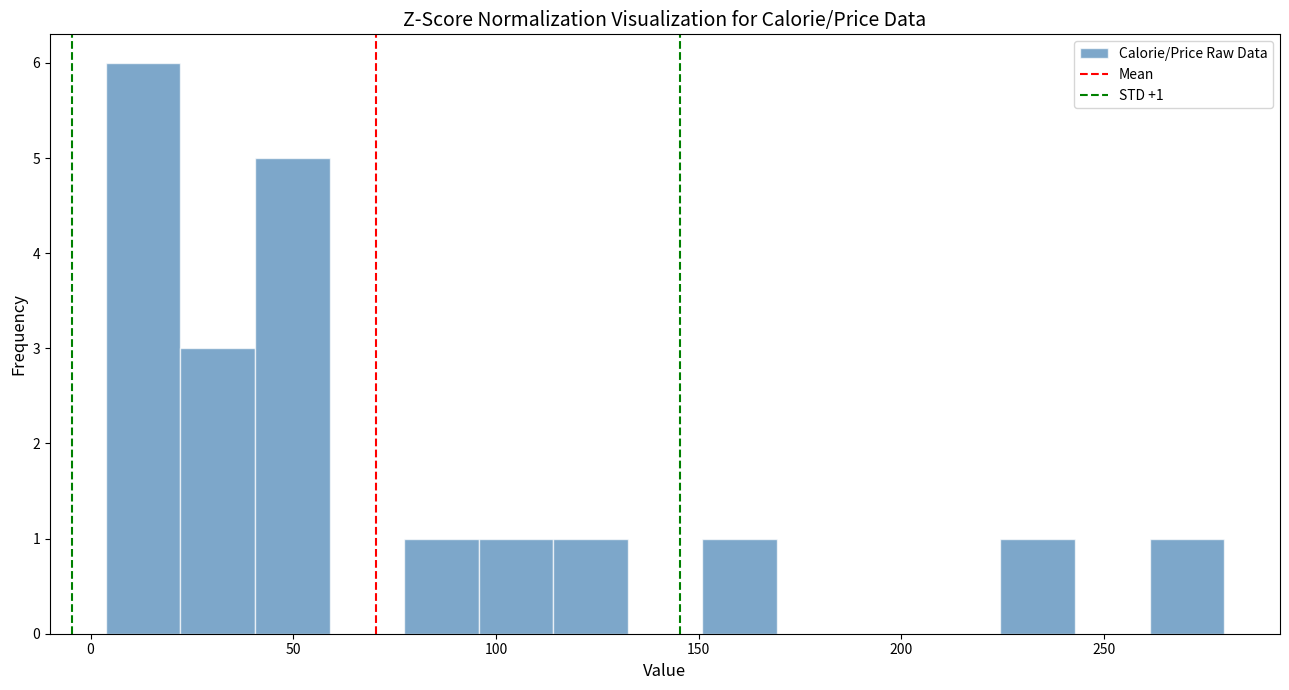

Read against the x-axis, roughly where is the centre of the tallest bar?

15